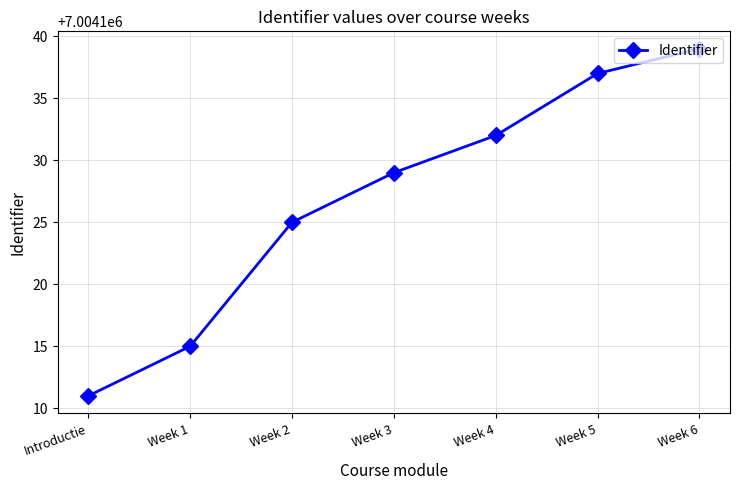

The value at Introductie is 4496799. True or false?

False